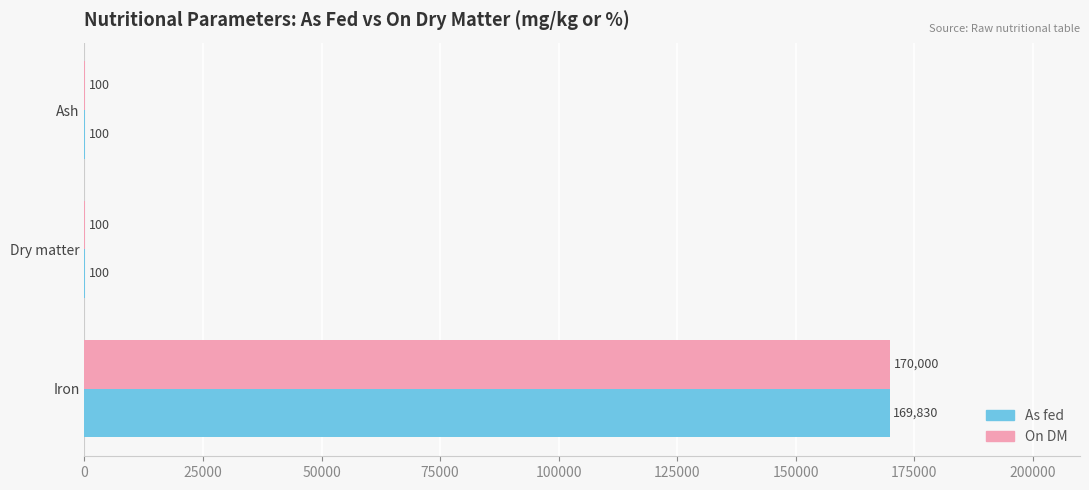

Which series has the largest total across all categories?

On DM